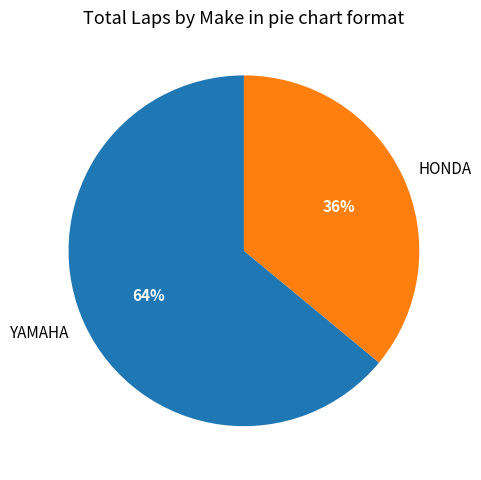

Rank the categories by value from highest to lowest.

YAMAHA, HONDA